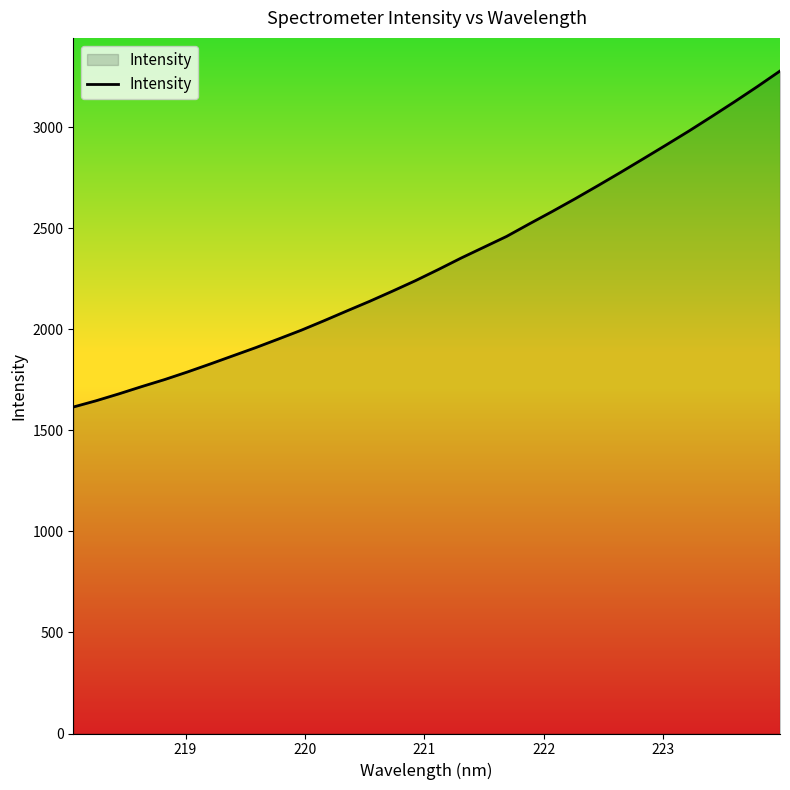

What is the smallest value displayed?

1615.8